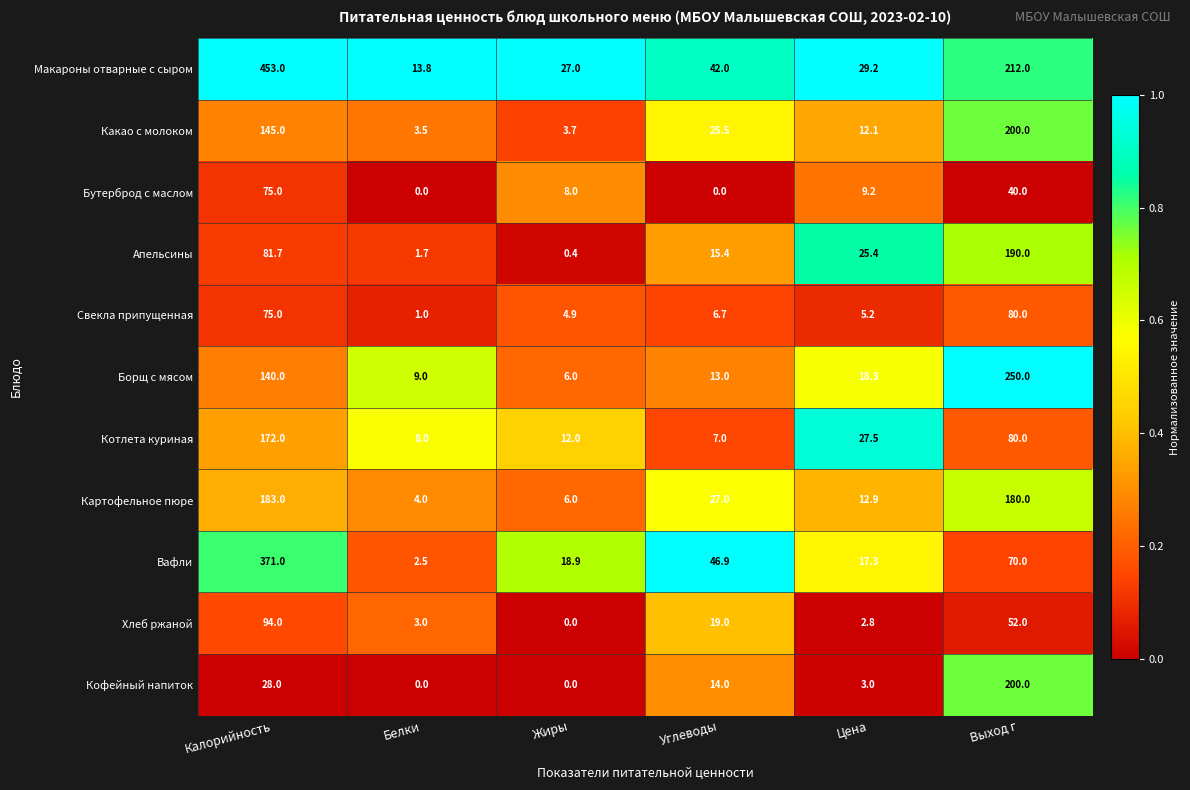

How many data points does each series have?

6